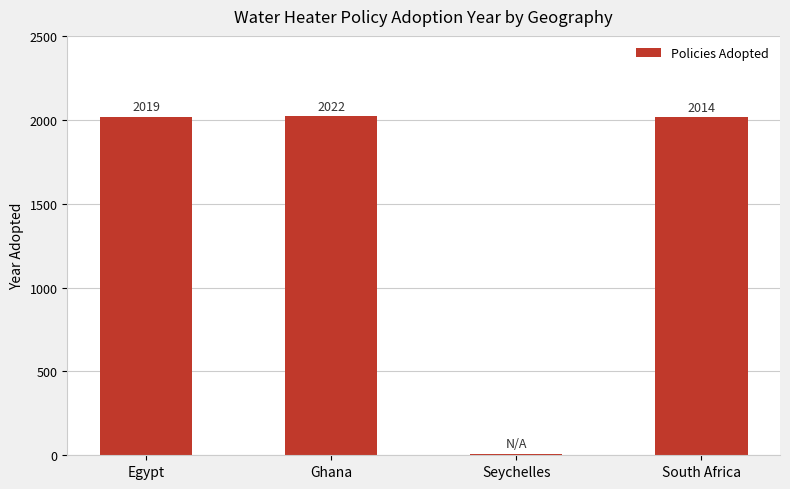

List the labels in order of value, largest first.

Ghana, Egypt, South Africa, Seychelles